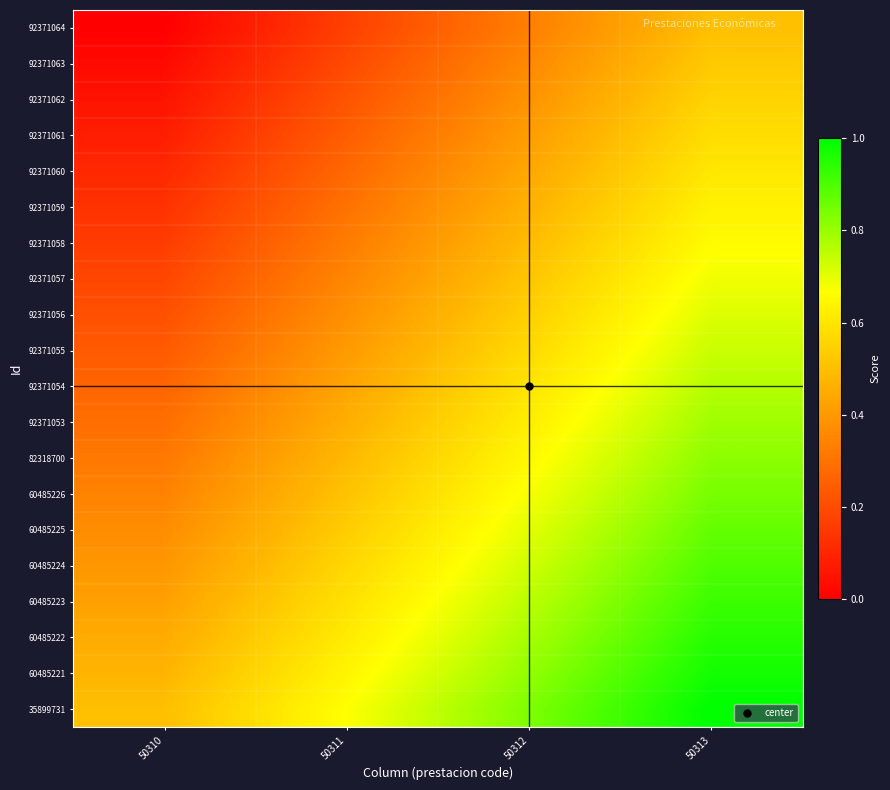

At how many categories does at least one series exceed 0?

4